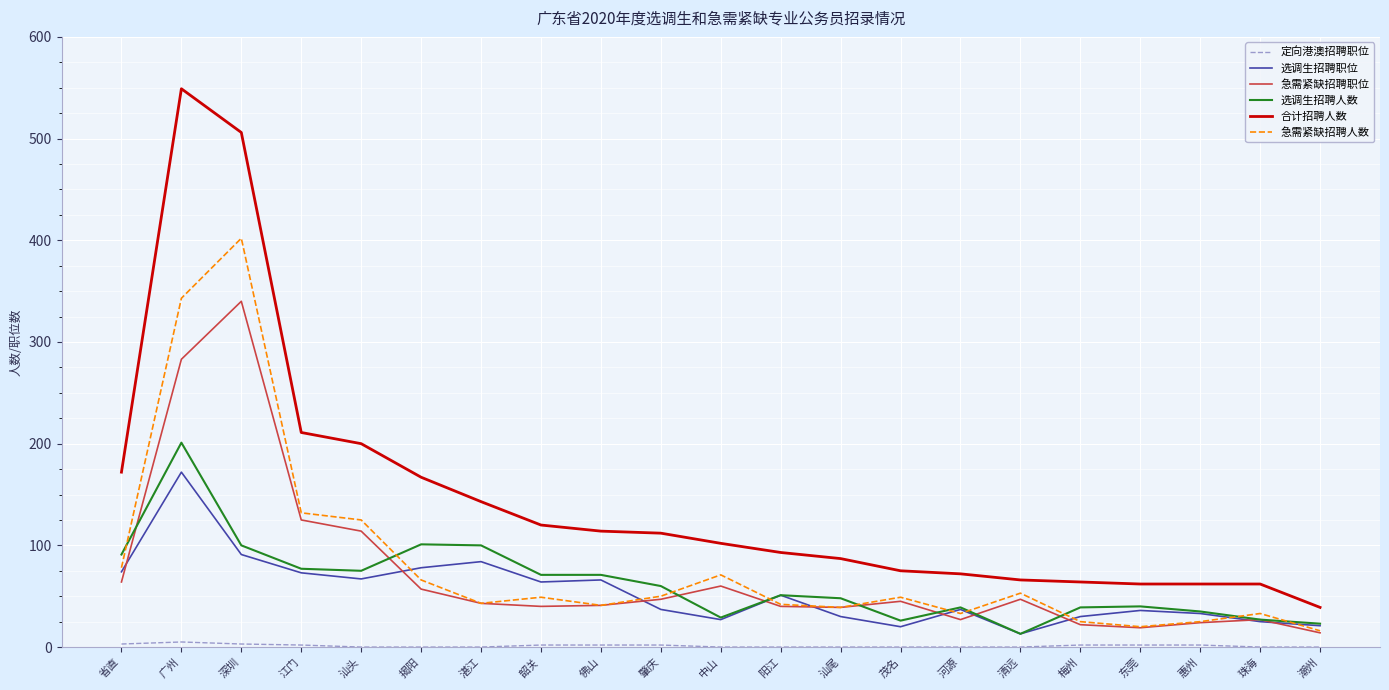

How many lines are shown in the chart?

6